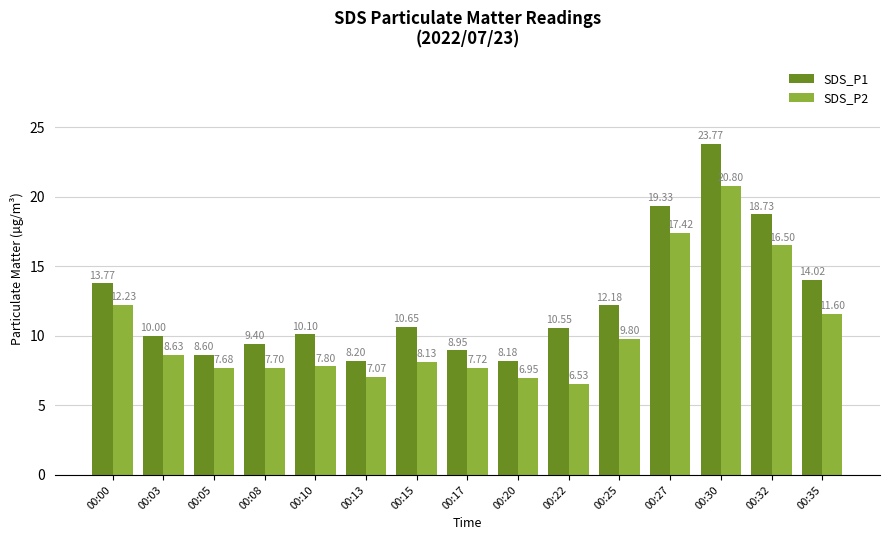

What is the lowest value of the SDS_P1 series?

8.2